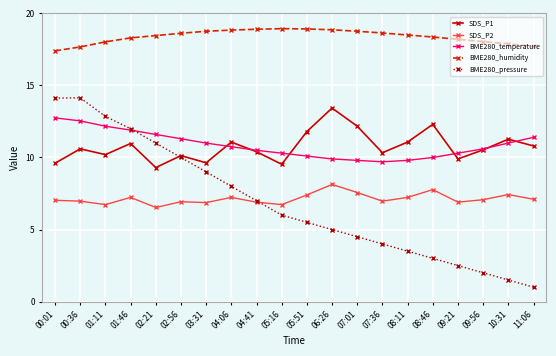

How many values in the SDS_P1 series exceed 10?

15